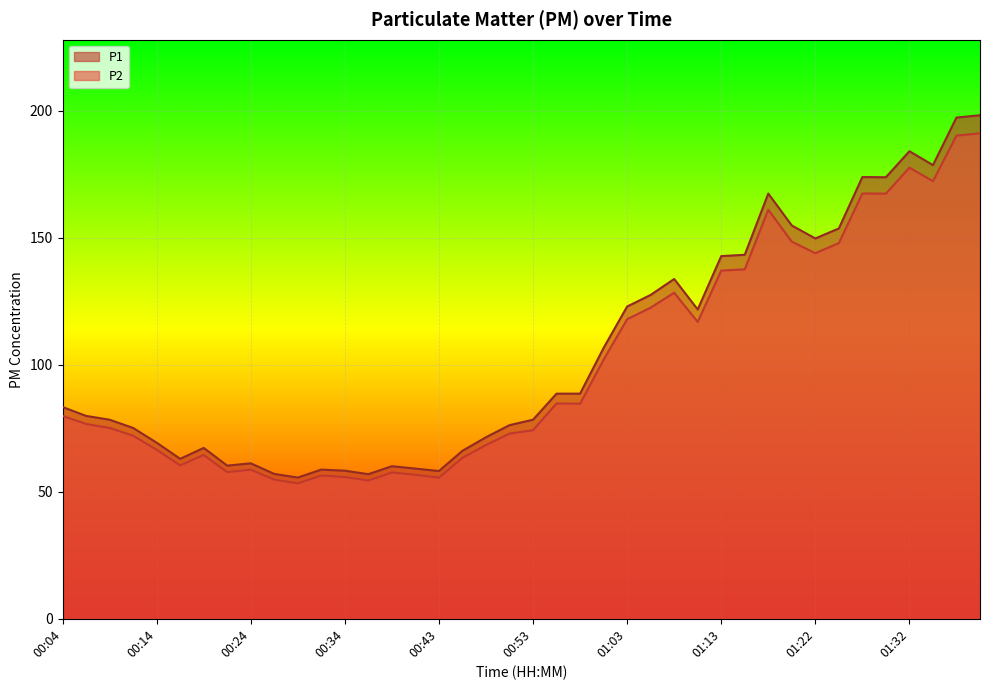

How many data points in P1 are above 83?

20